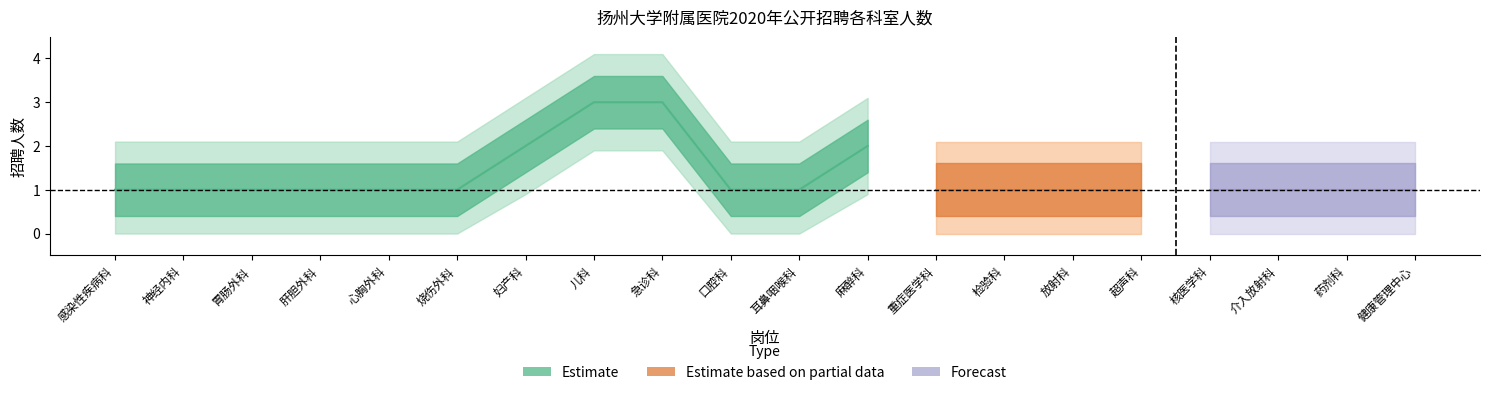

List the labels in order of value, smallest first.

感染性疾病科, 神经内科, 胃肠外科, 肝胆外科, 心胸外科, 烧伤外科, 口腔科, 耳鼻咽喉科, 重症医学科, 检验科, 放射科, 超声科, 核医学科, 介入放射科, 药剂科, 健康管理中心, 妇产科, 麻醉科, 儿科, 急诊科